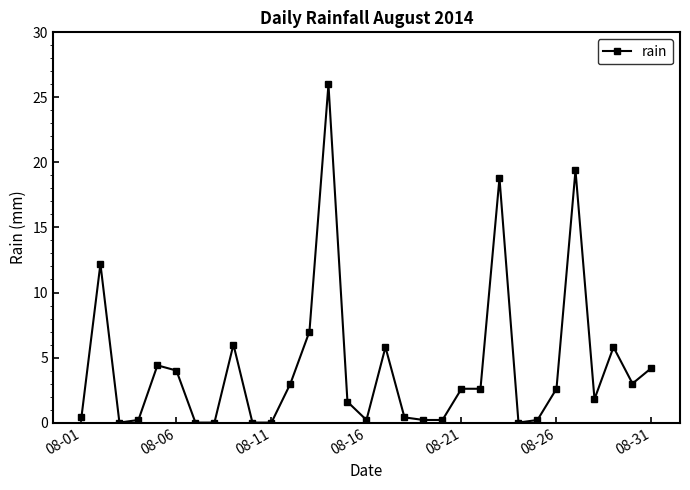

What is the value of the 29th point from the left?

5.8